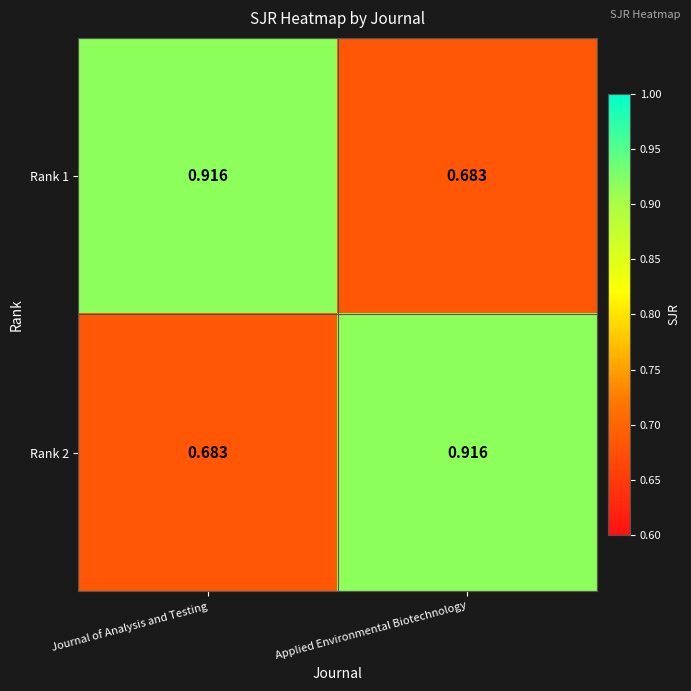

At which label does Rank 2 reach its minimum?

Journal of Analysis and Testing